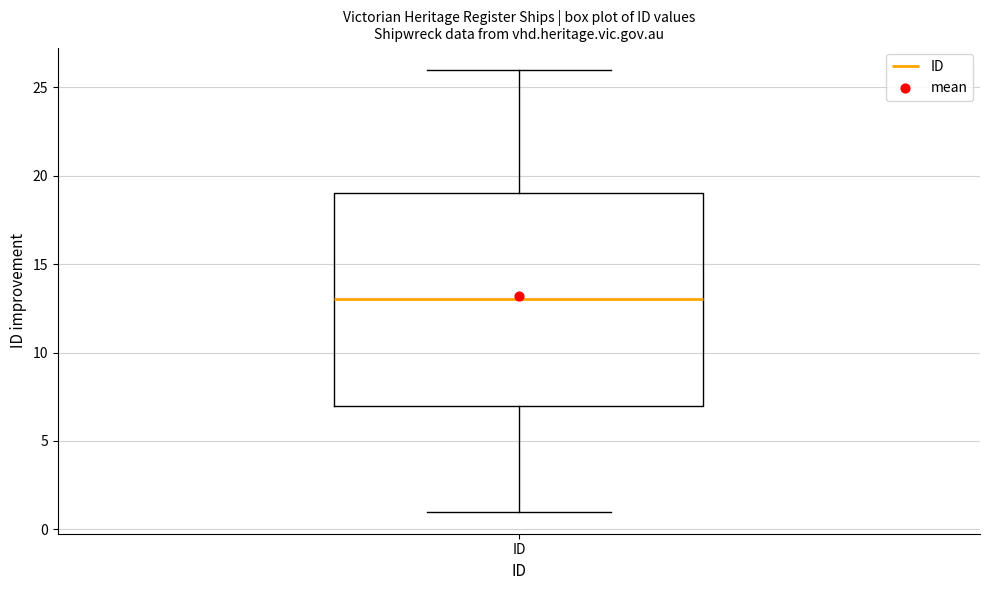

Where is the lower edge of the box for ID on the y-axis? The values are not printed on the chart, so give them approximately, as read against the axis.

7